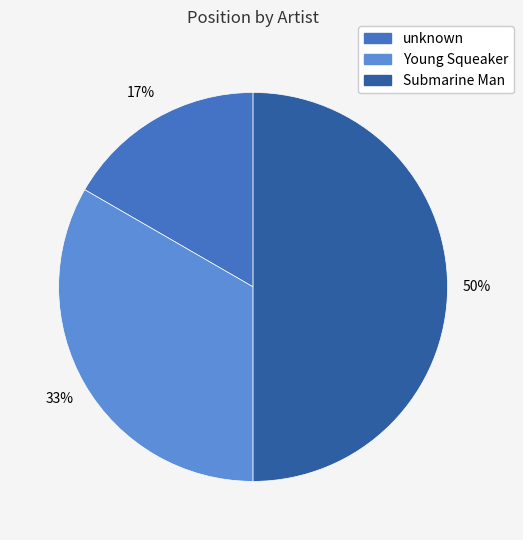

The Submarine Man slice represents 65% of the pie. True or false?

False